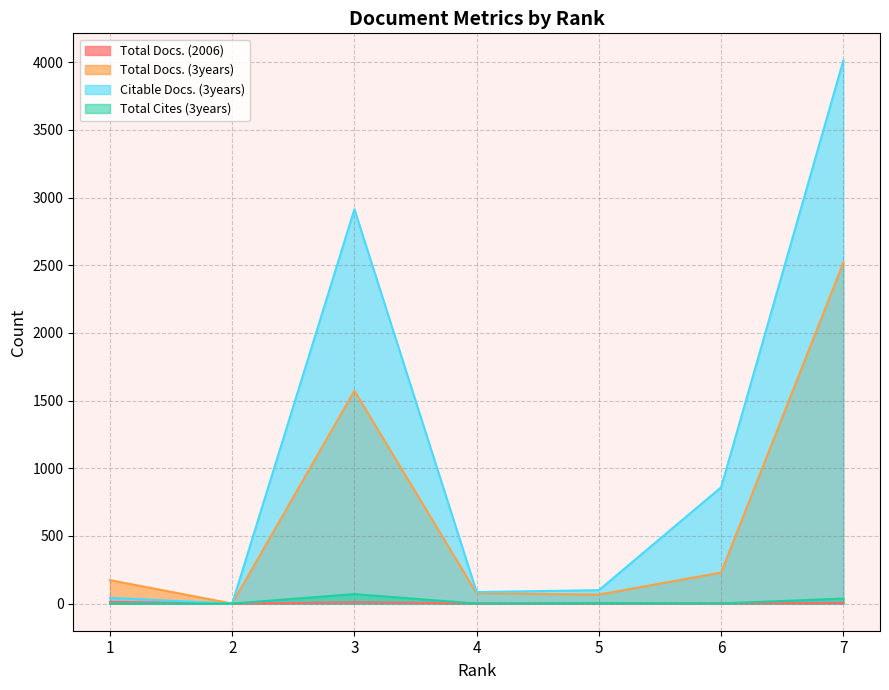

At which category is the sum across all series the highest?

7